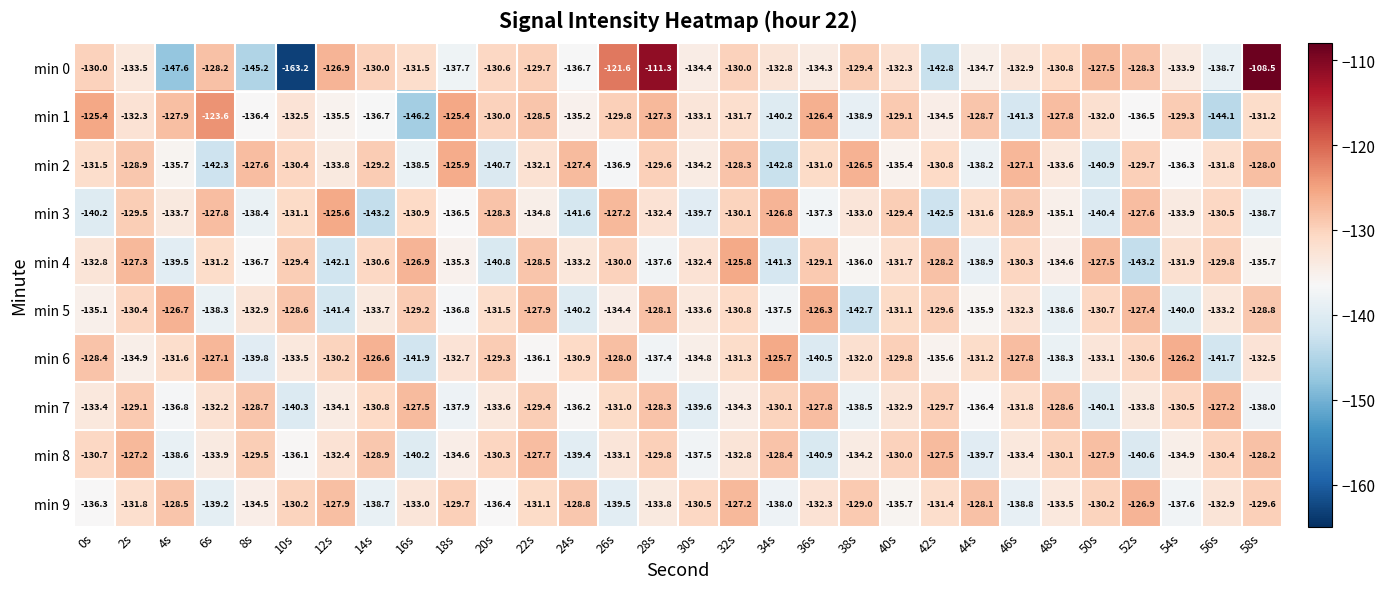

Which label corresponds to the smallest value in the chart?

10s